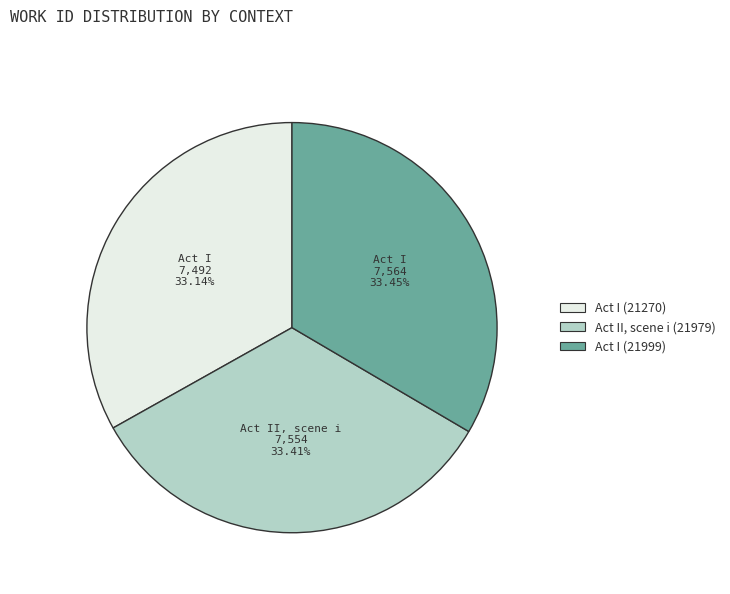

Does any single category account for the majority?

No